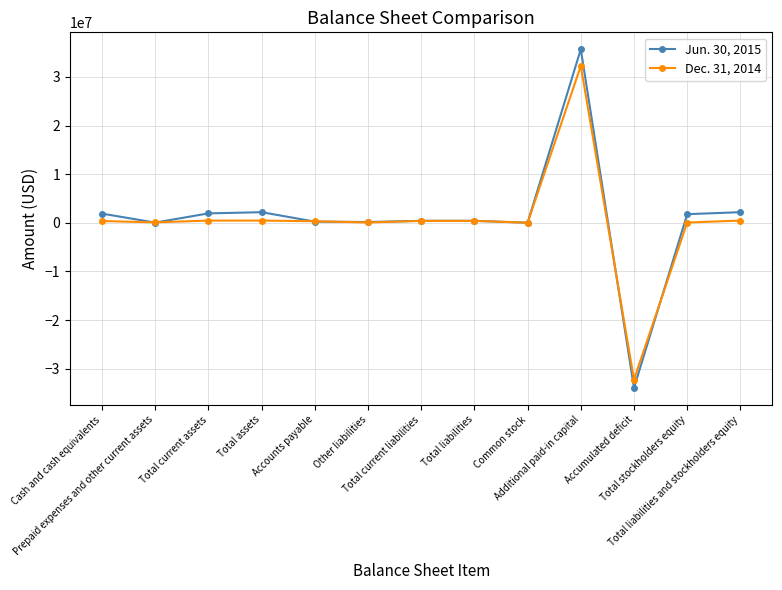

Does the chart have visible grid lines?

Yes